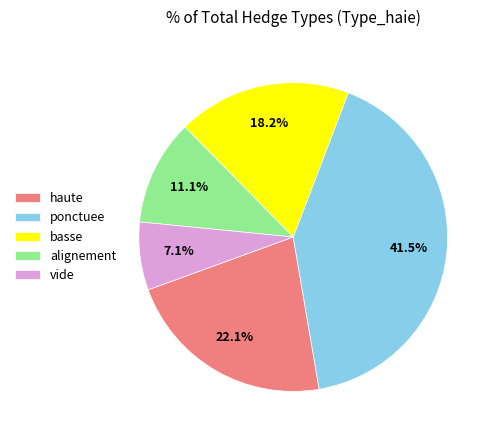

Which category has the smallest portion of the pie?

vide